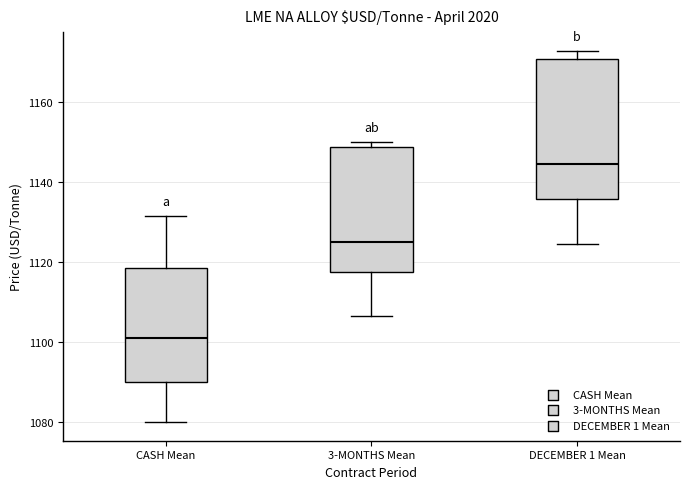

Where does the lower whisker of the box for DECEMBER 1 Mean end on the y-axis? The values are not printed on the chart, so give them approximately, as read against the axis.

1124